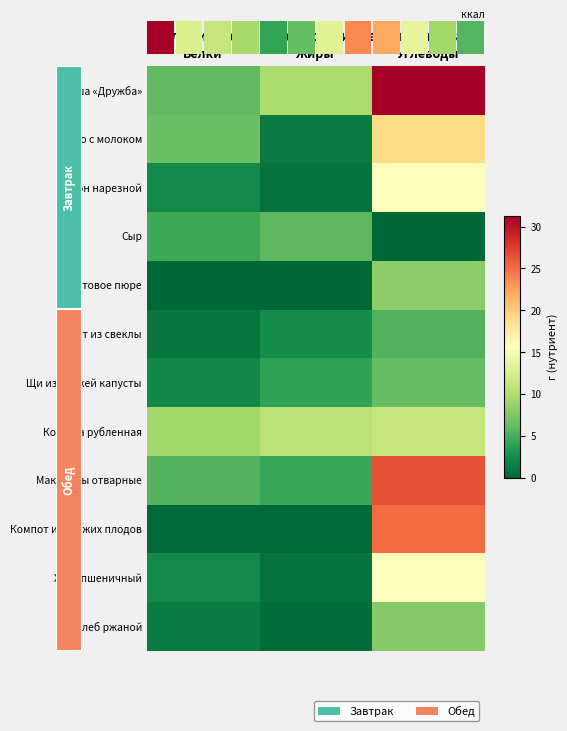

Between Белки and Углеводы, which is larger?

Углеводы